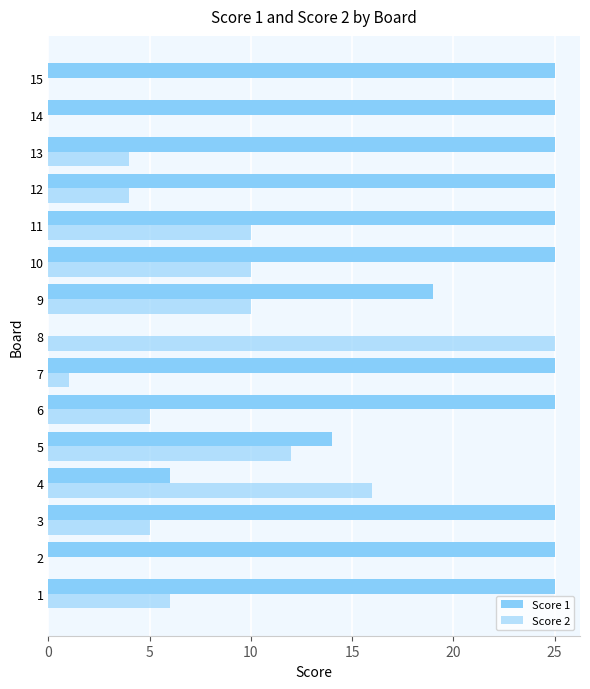

How many positive values does the Score 1 series have?

14